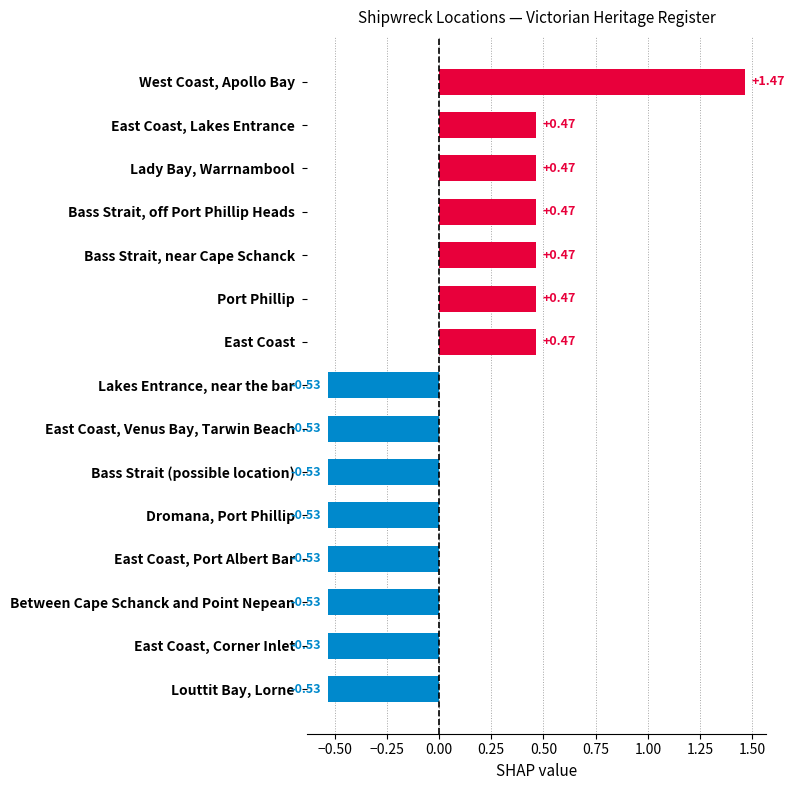

What is the label of the 11th bar from the top?

Dromana, Port Phillip